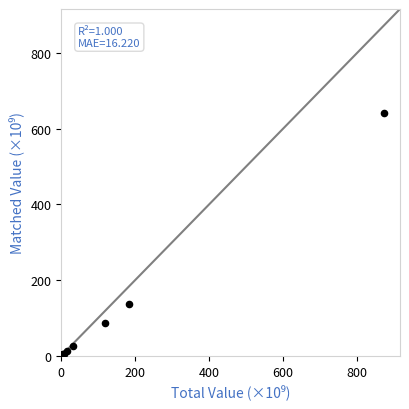

What Y value in the scatter plot is closest to 320?

137.9